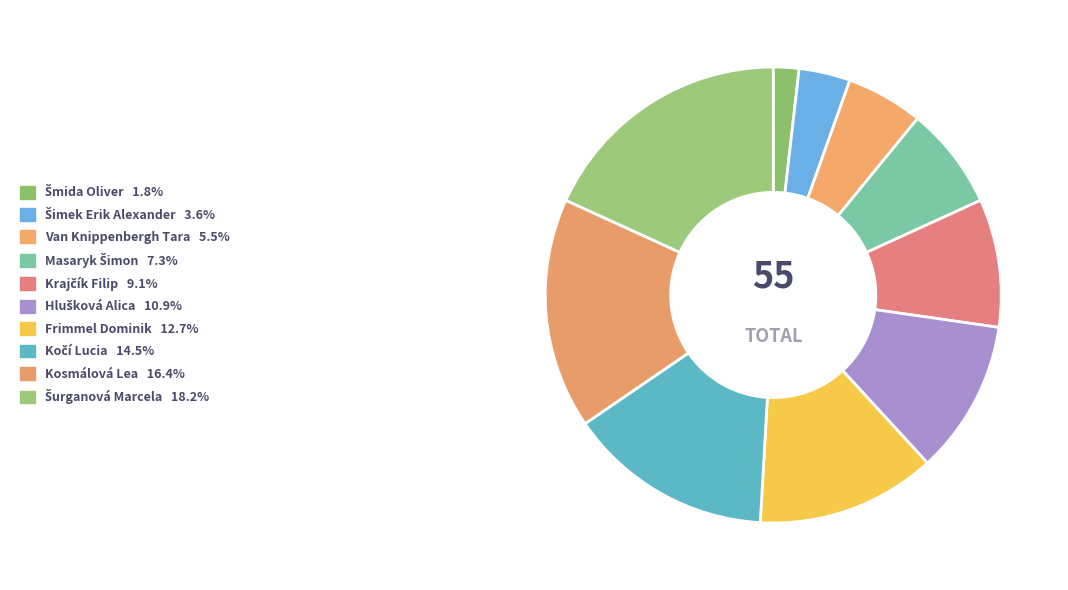

How many slices are in this pie chart?

10